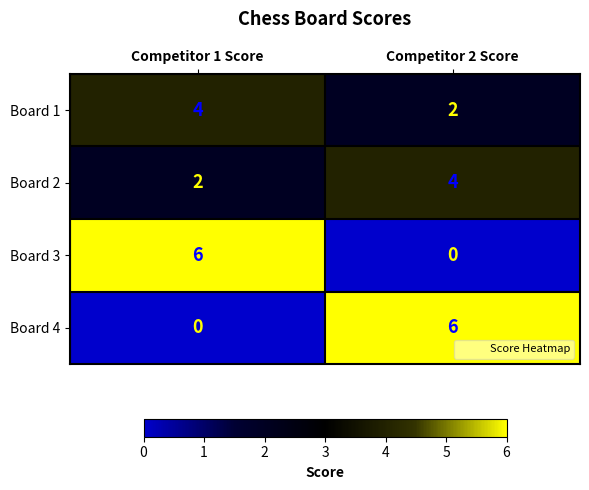

At Competitor 1 Score, list the series in order from smallest to largest.

Board 4, Board 2, Board 1, Board 3